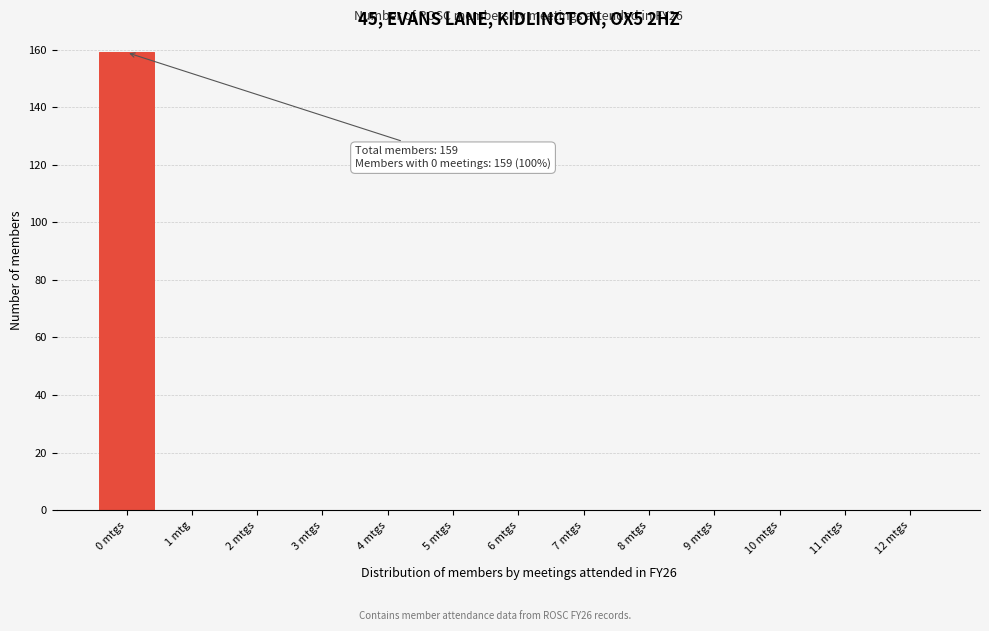

Reading left to right, list all the values displayed in this chart.

0 mtgs=159	1 mtg=0	2 mtgs=0	3 mtgs=0	4 mtgs=0	5 mtgs=0	6 mtgs=0	7 mtgs=0	8 mtgs=0	9 mtgs=0	10 mtgs=0	11 mtgs=0	12 mtgs=0